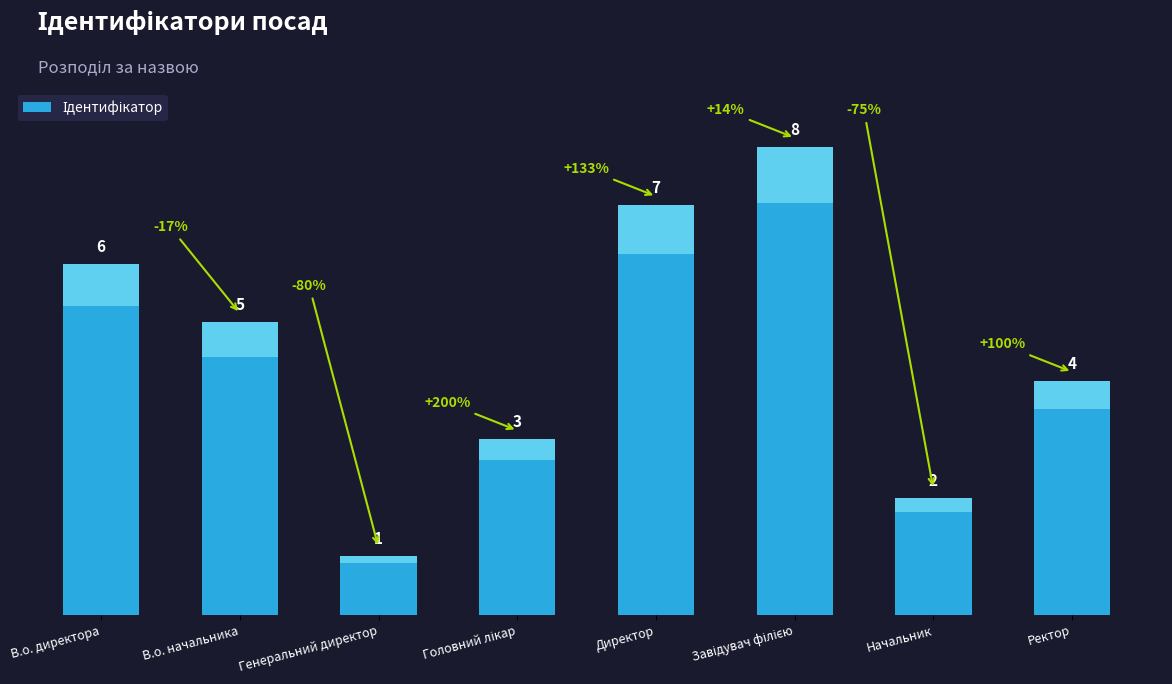

What is the sum of the values at Начальник and В.о. начальника?

7